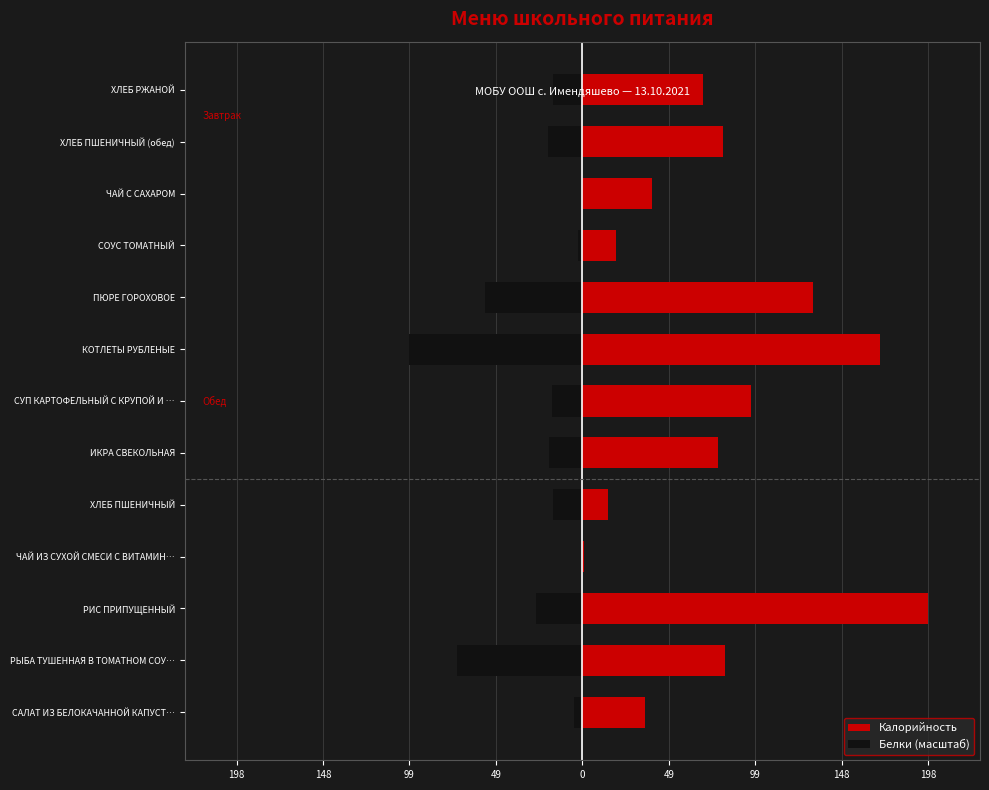

Which series has the largest range (max minus min)?

Калорийность